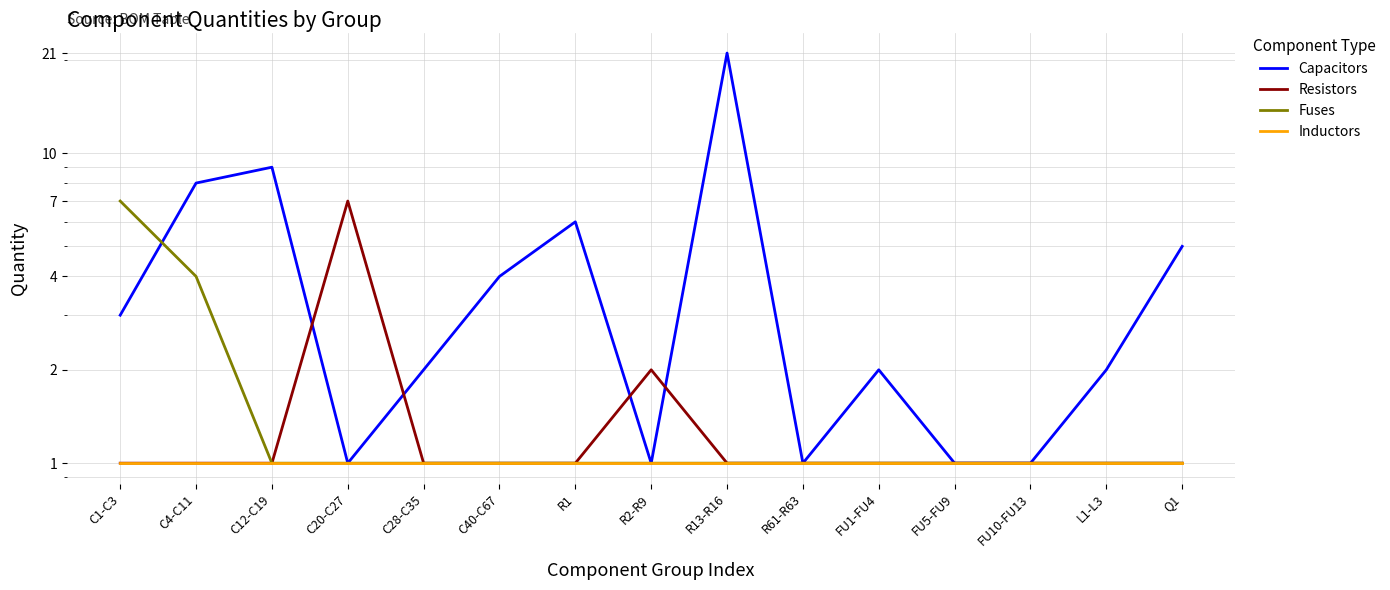

How many intersections are there between Fuses and Capacitors?

1